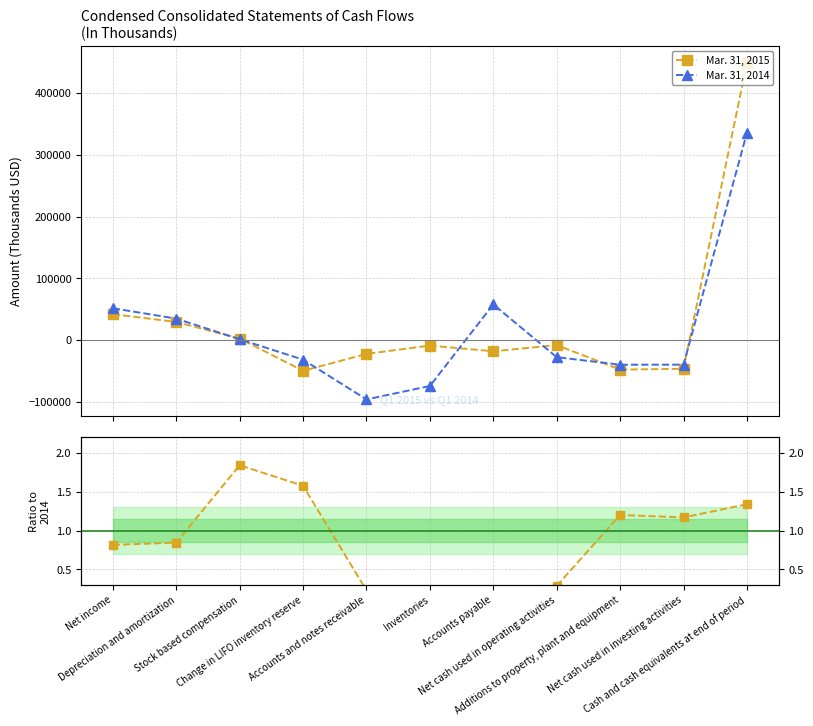

What position from the left is Net cash used in investing activities?

10